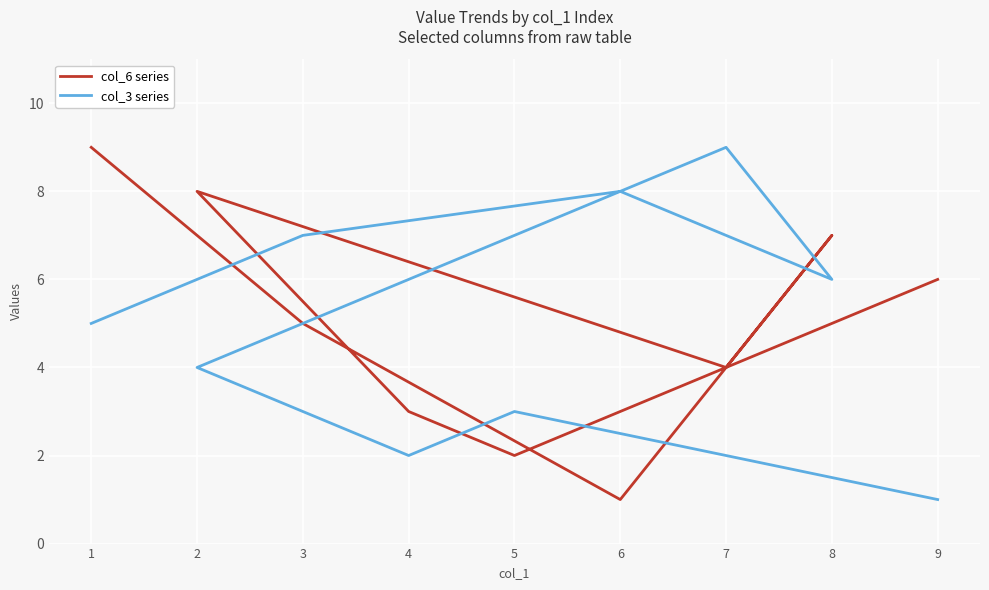

At which category does col_6 series reach its first local peak?

8